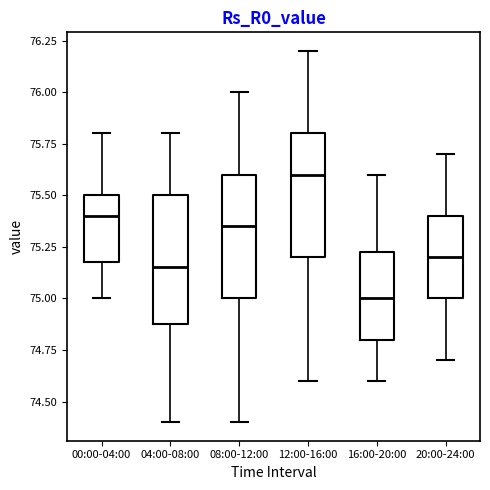

Which box has the lowest median line?

16:00-20:00